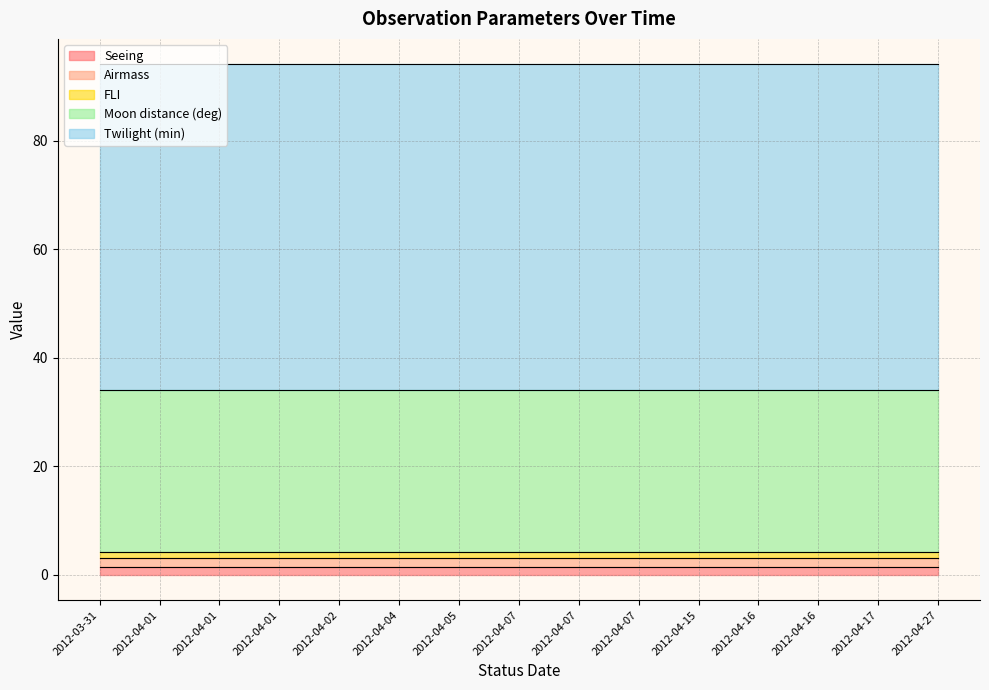

Rank the series at 2012-04-16 from lowest to highest value.

FLI, Seeing, Airmass, Moon distance (deg), Twilight (min)